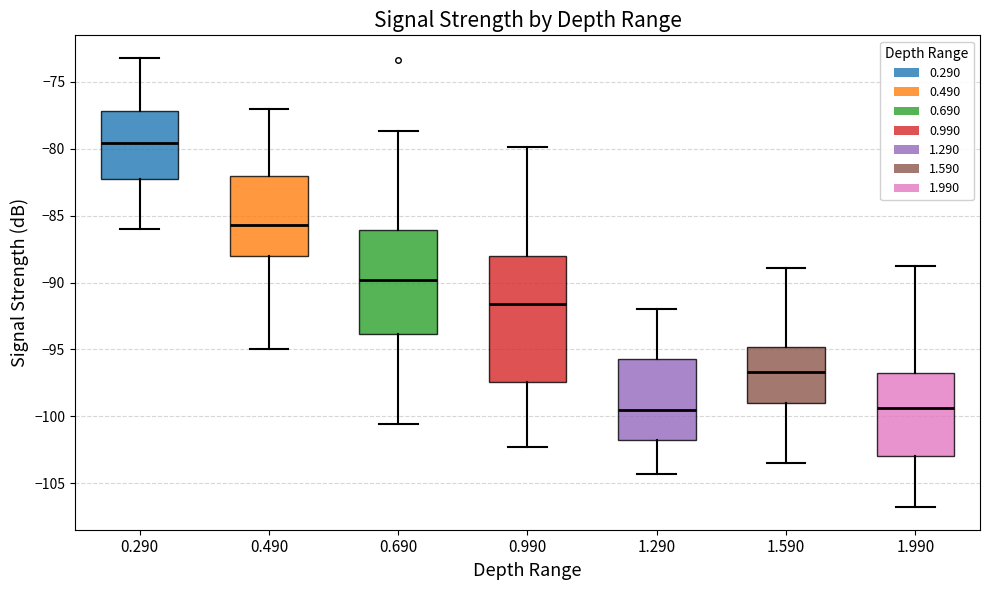

Where does the median line of the box at x = 0.690 sit on the y-axis? The values are not printed on the chart, so give them approximately, as read against the axis.

-90.0